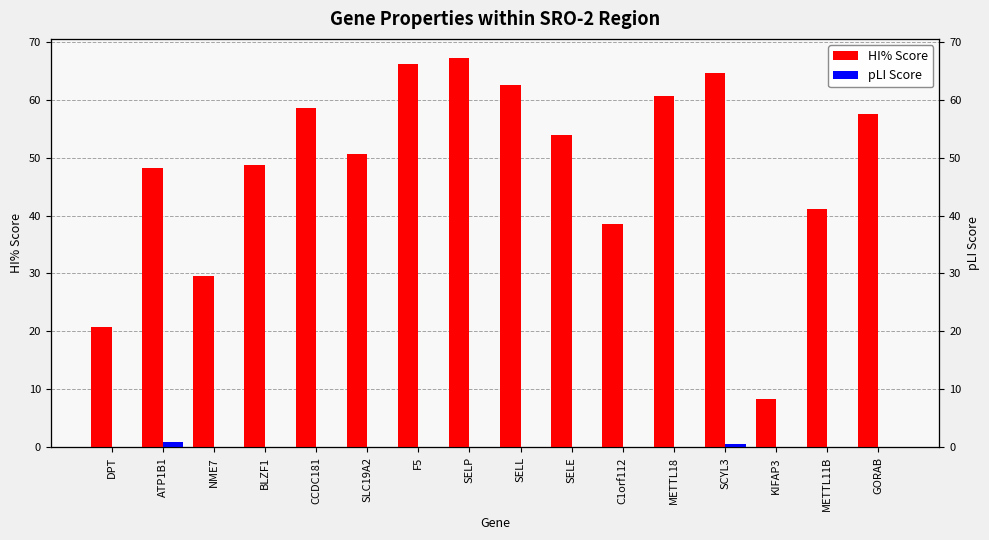

How many groups of bars are there?

16